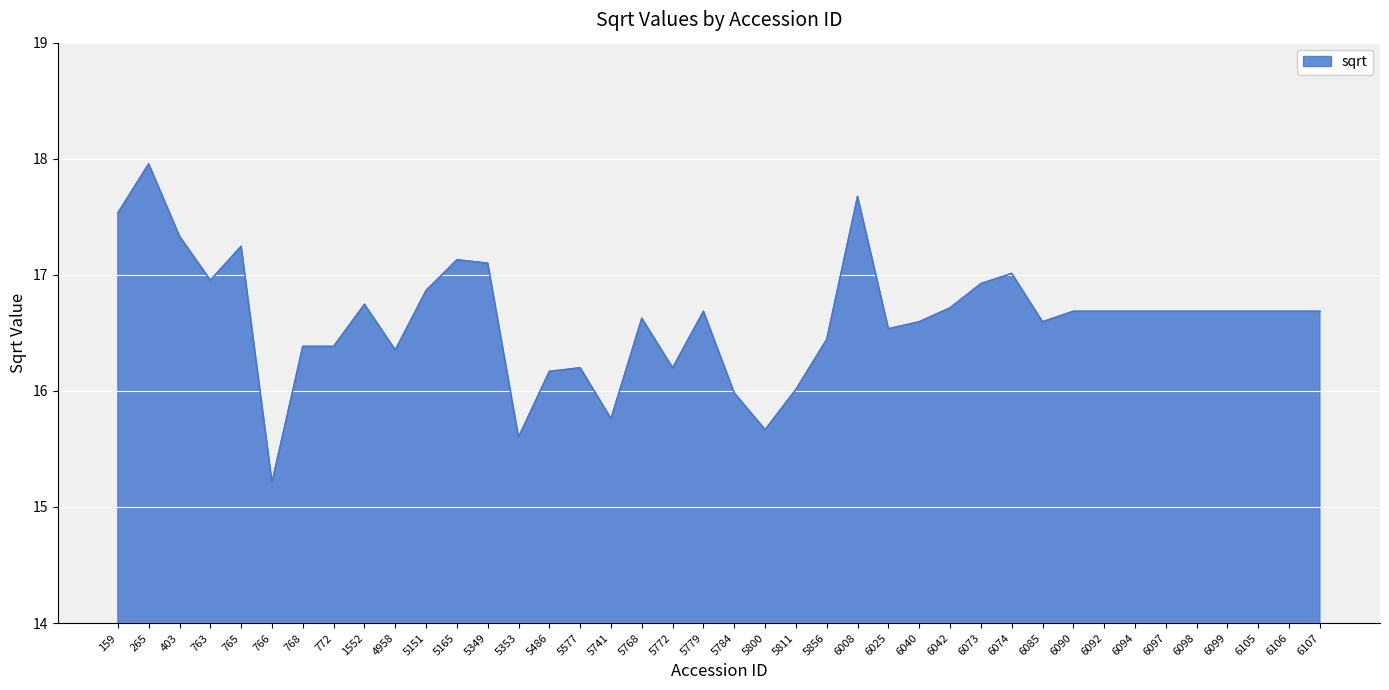

What is the ratio of the value at 6097 to the value at 6094?

1.0